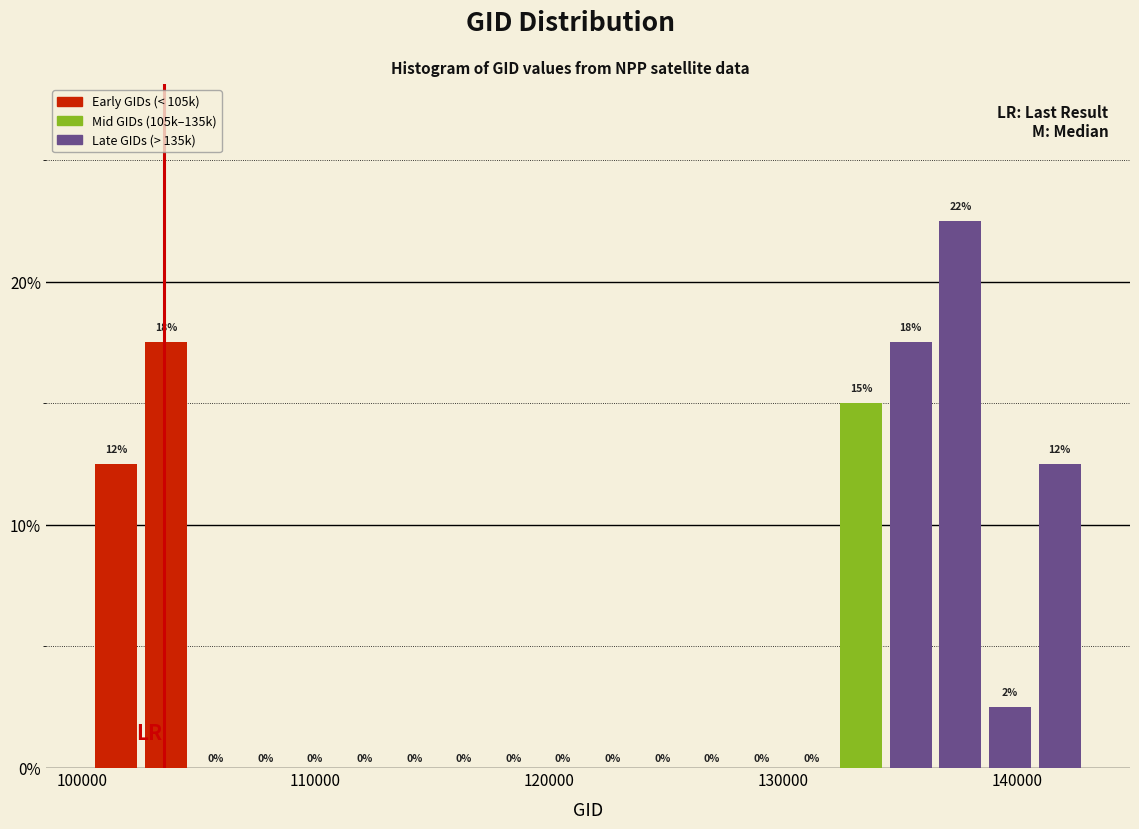

Read against the x-axis, roughly where is the centre of the tallest bar?

138000